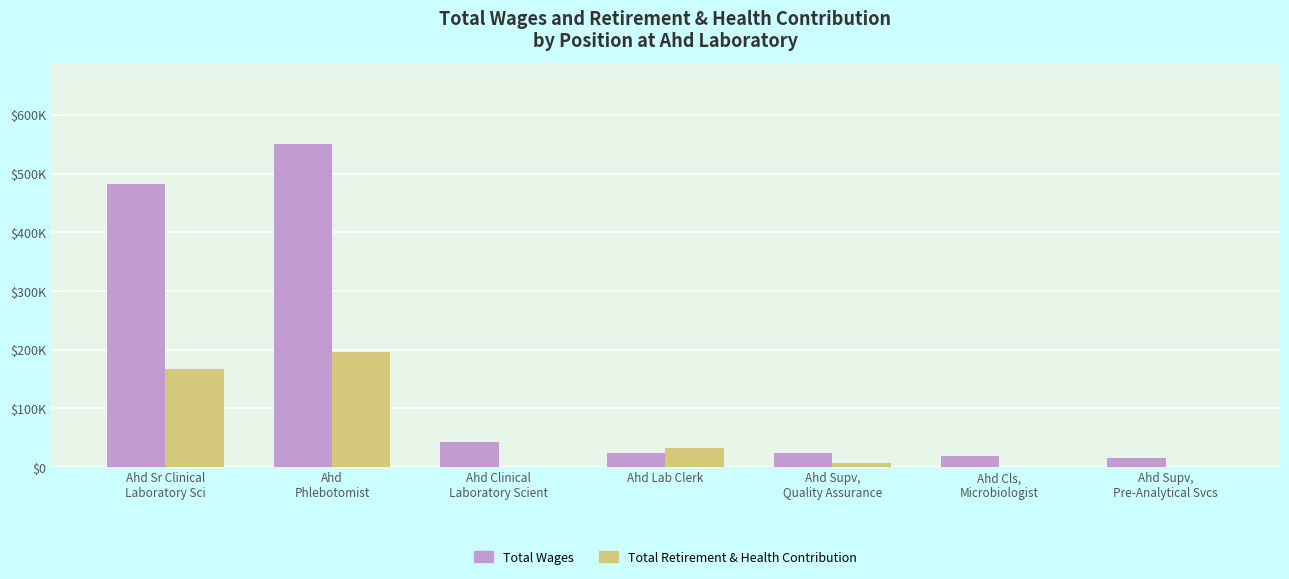

Rank the categories by Total Retirement & Health Contribution value from lowest to highest.

Ahd Clinical
Laboratory Scient, Ahd Cls,
Microbiologist, Ahd Supv,
Pre-Analytical Svcs, Ahd Supv,
Quality Assurance, Ahd Lab Clerk, Ahd Sr Clinical
Laboratory Sci, Ahd
Phlebotomist